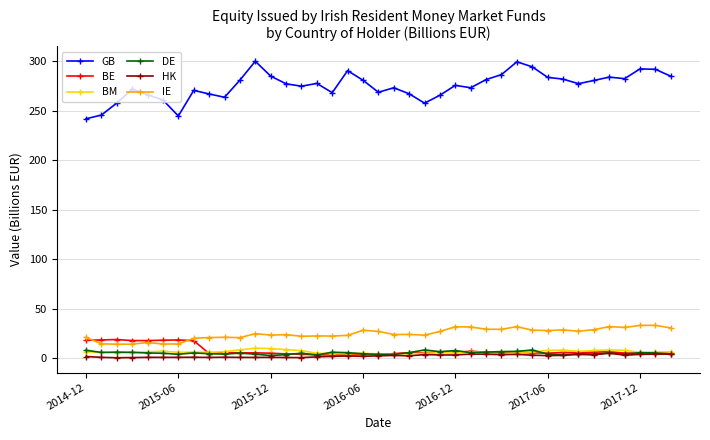

Which series has the largest range (max minus min)?

GB